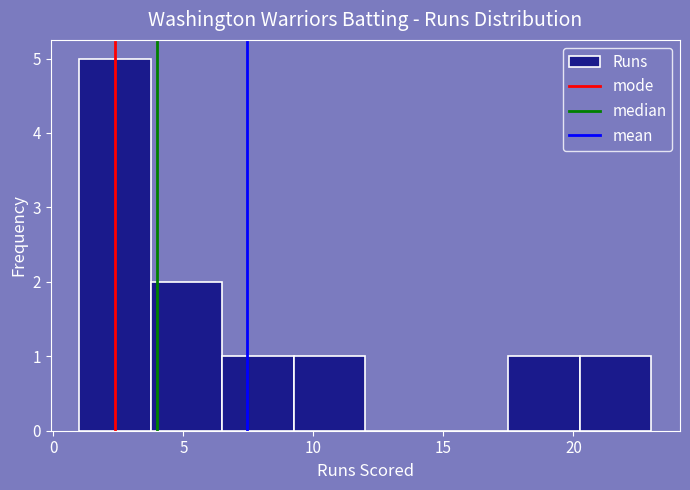

Over which range of the x-axis is the bar tallest?

1.00 to 3.75